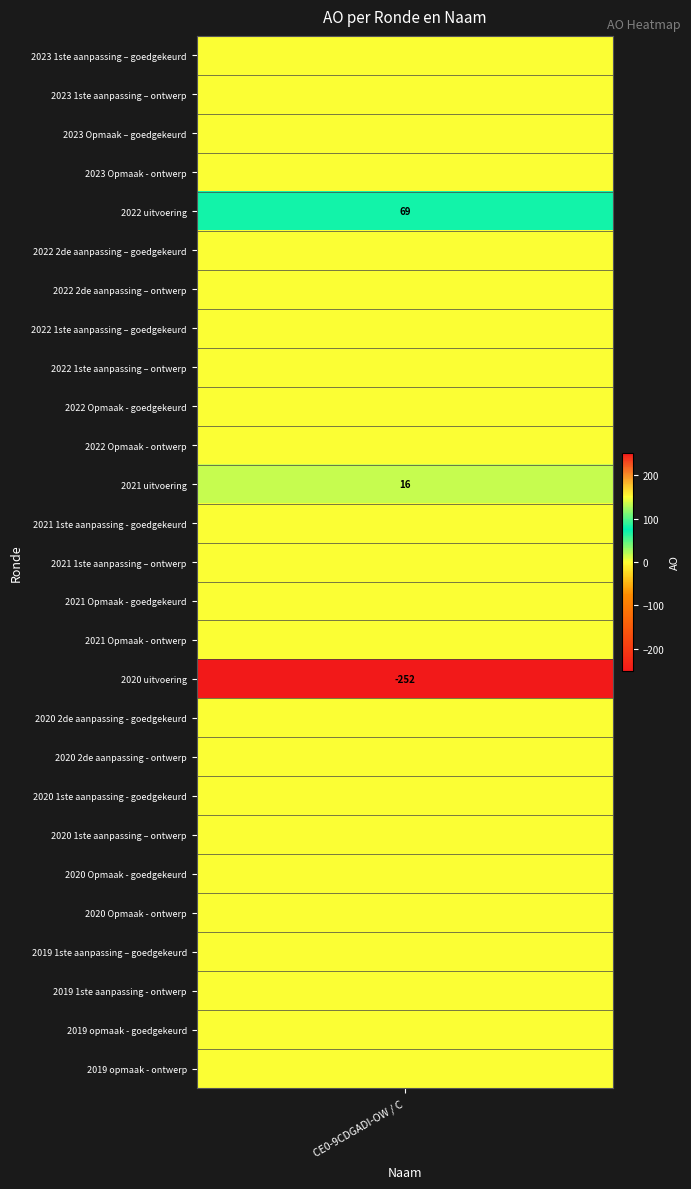

Between 2022 2de aanpassing – ontwerp and 2022 uitvoering, which is larger?

2022 uitvoering